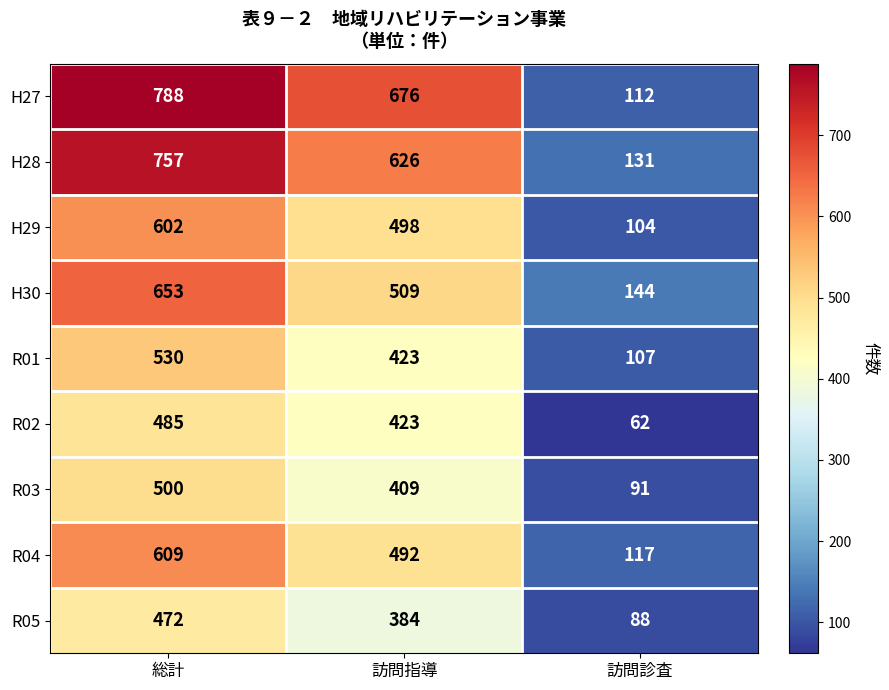

Count the number of data series in this chart.

9